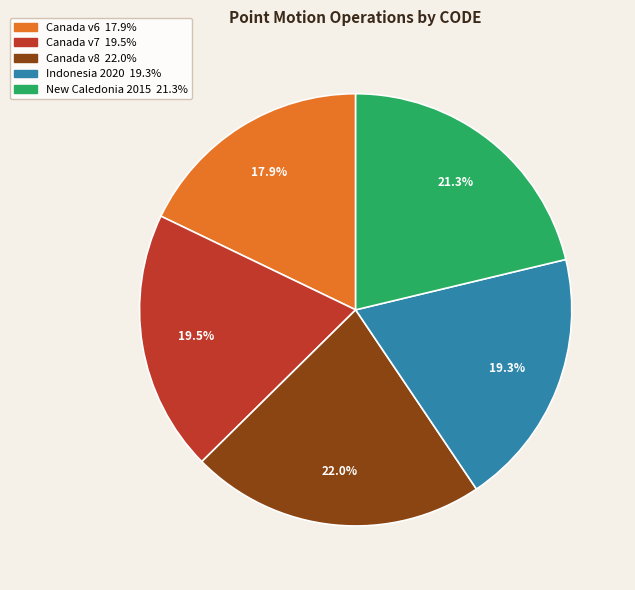

Is there a majority slice in this chart?

No